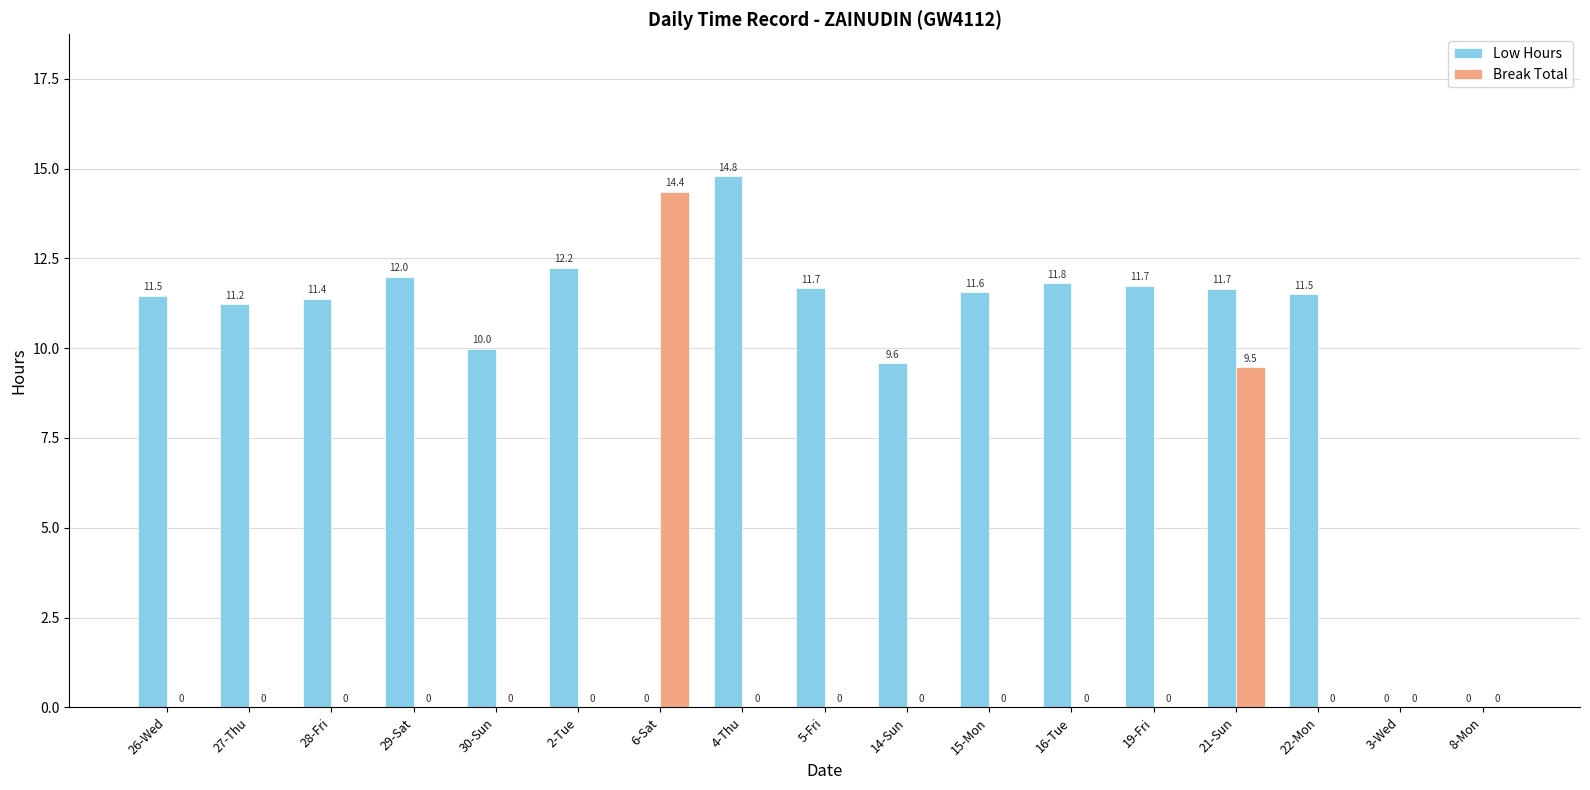

What is the total value across all series at 29-Sat?

12.0